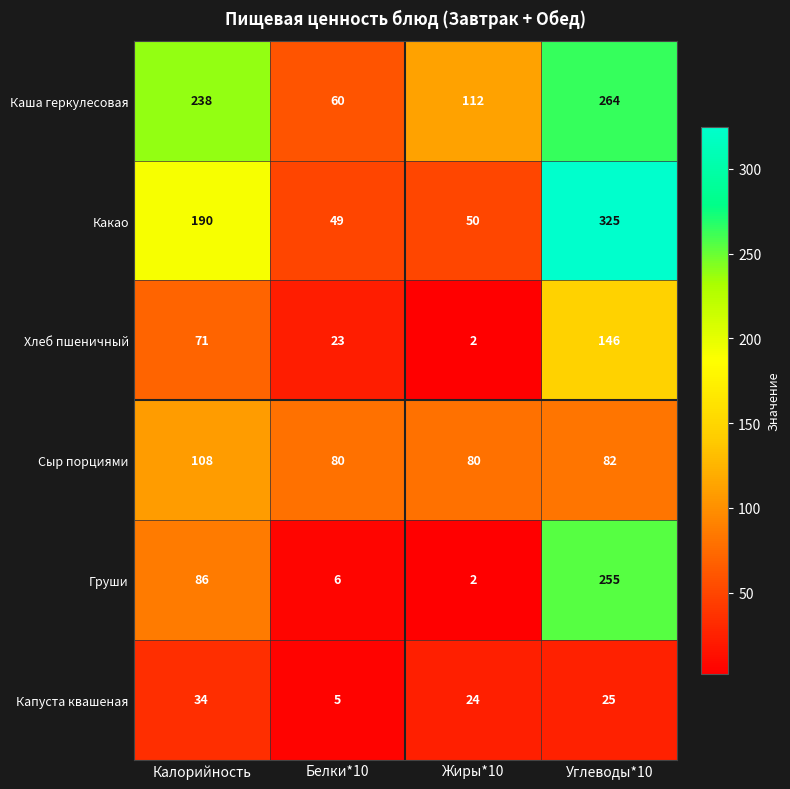

Which series changed the most between Жиры*10 and Углеводы*10?

Какао